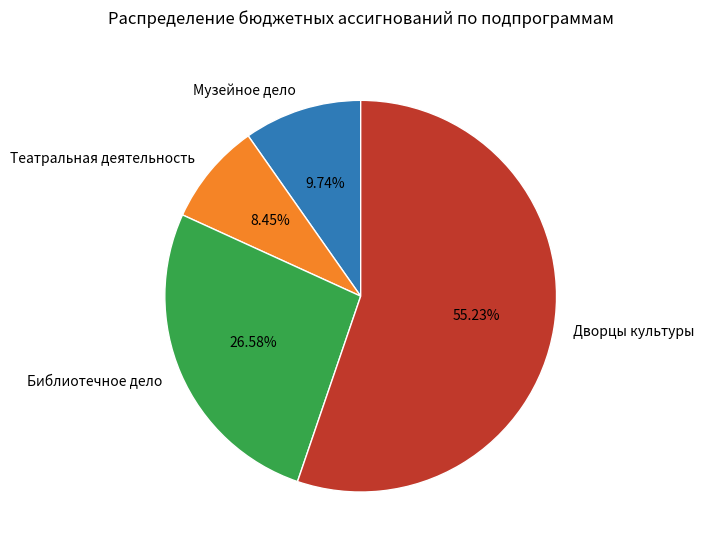

To the nearest percent, what percentage of the pie is Музейное дело?

10%